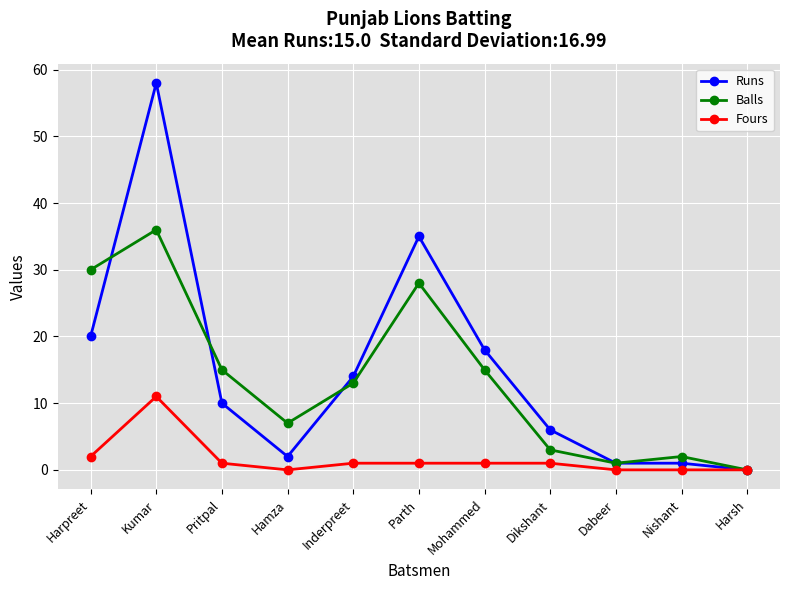

True or false: Fours has more than 0 points higher than both neighbors.

True